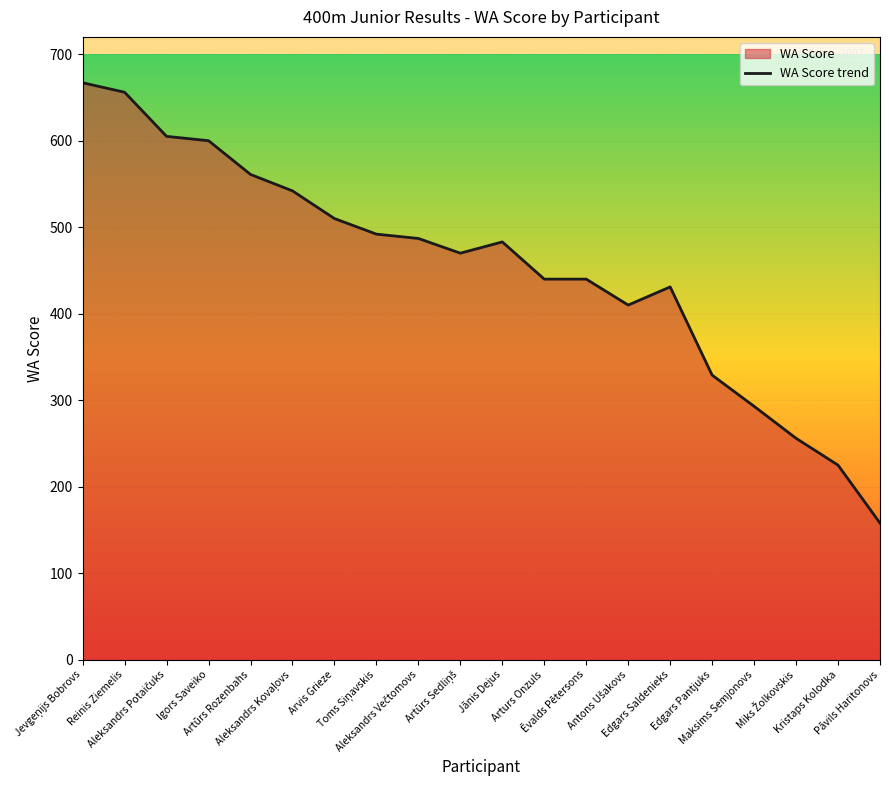

List the labels in order of value, smallest first.

Pāvils Haritonovs, Kristaps Kolodka, Miks Žolkovskis, Maksims Semjonovs, Edgars Pantjuks, Antons Ušakovs, Edgars Saldenieks, Arturs Onzuls, Ēvalds Pētersons, Artūrs Sedliņš, Jānis Dejus, Aleksandrs Večtomovs, Toms Siņavskis, Arvis Grieze, Aleksandrs Kovaļovs, Artūrs Rozenbahs, Igors Saveiko, Aleksandrs Potaičuks, Reinis Ziemelis, Jevgeņijs Bobrovs